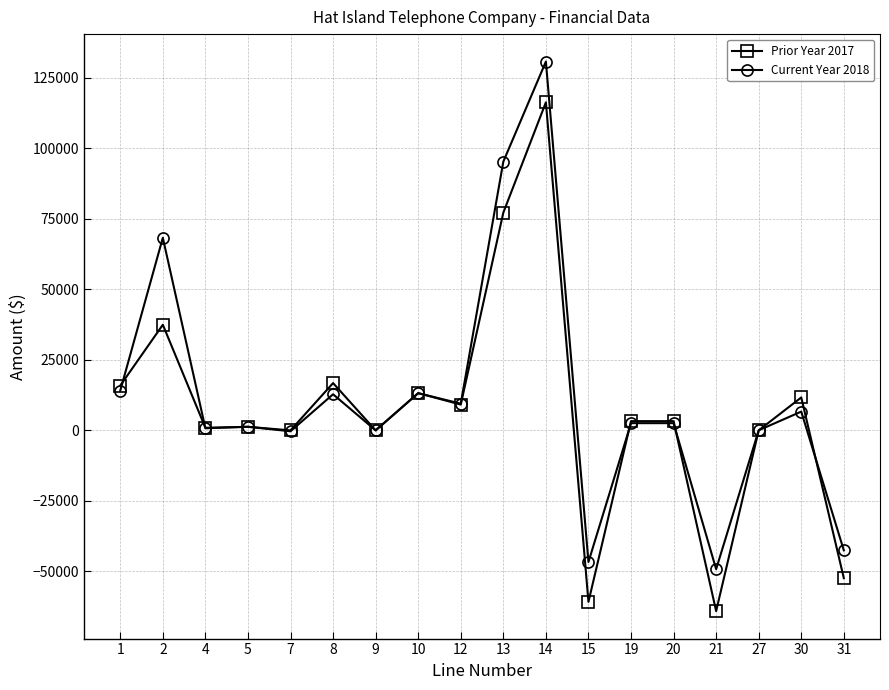

How many data points in Current Year 2018 are above 2558?

10